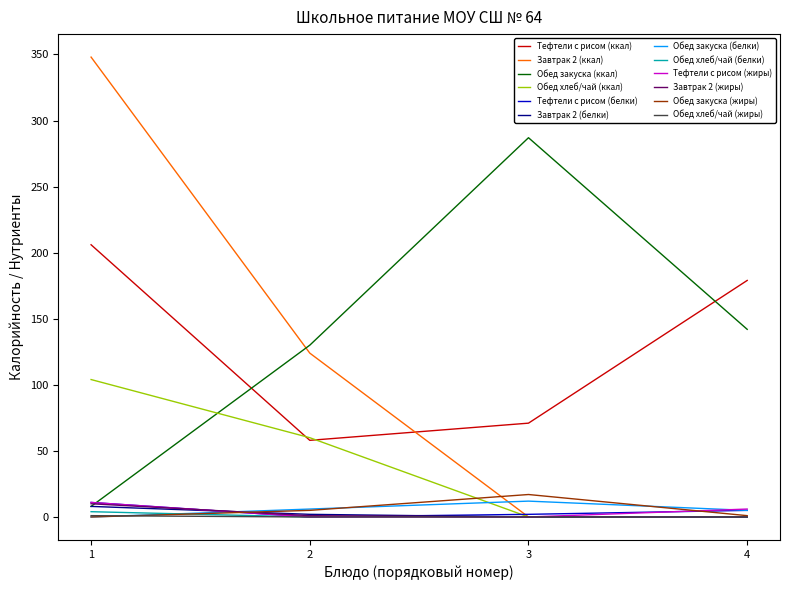

True or false: Завтрак 2 (жиры) and Обед закуска (белки) intersect in this chart.

True